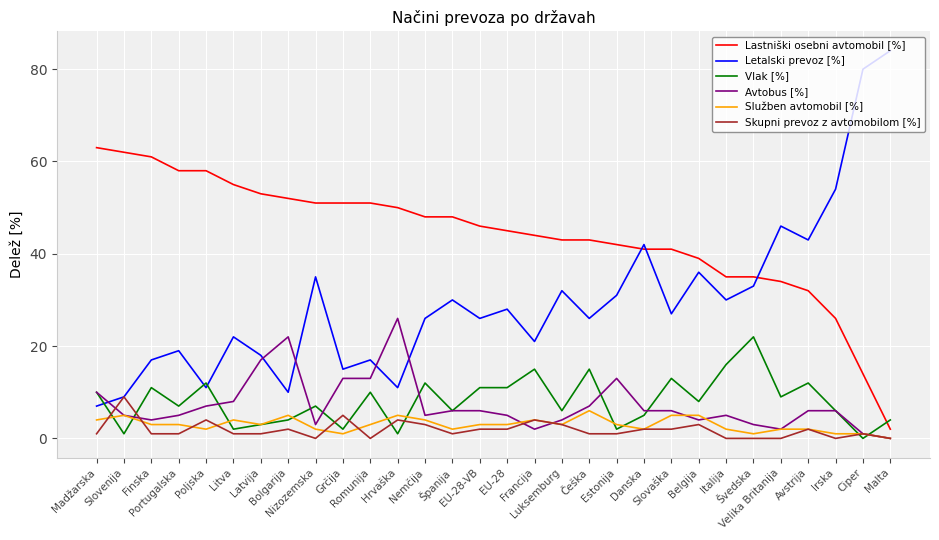

True or false: Lastniški osebni avtomobil [%] and Skupni prevoz z avtomobilom [%] cross at least once.

False